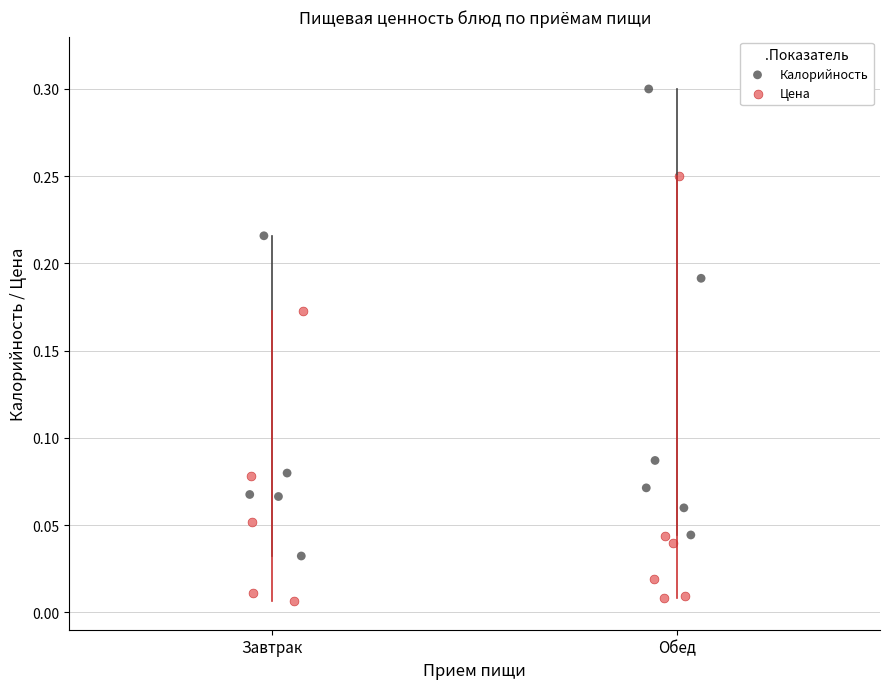

Which series reaches the minimum Y coordinate?

Цена